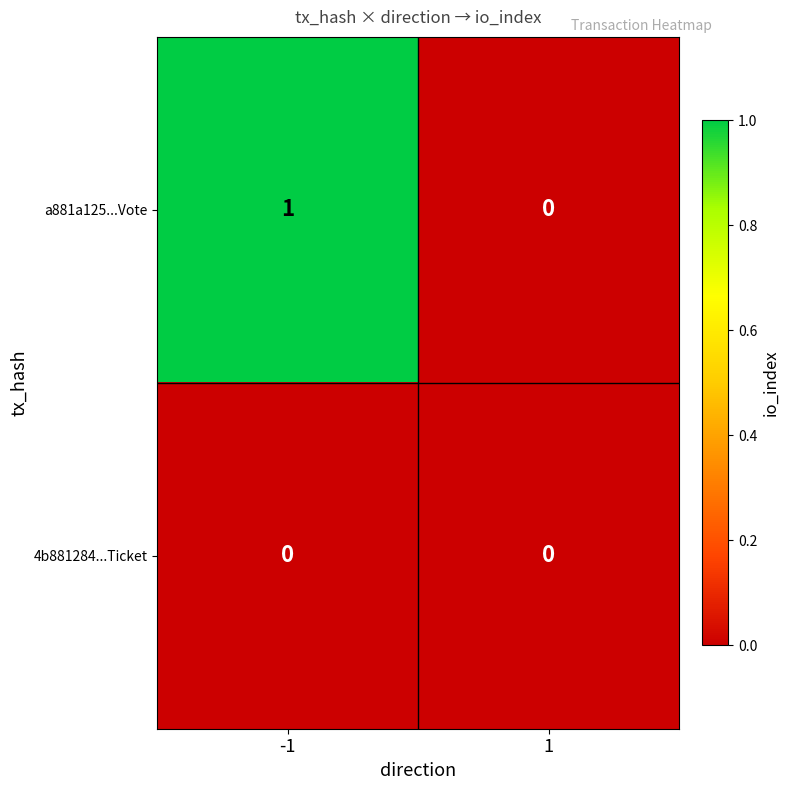

Which series has the largest total across all categories?

a881a125...Vote